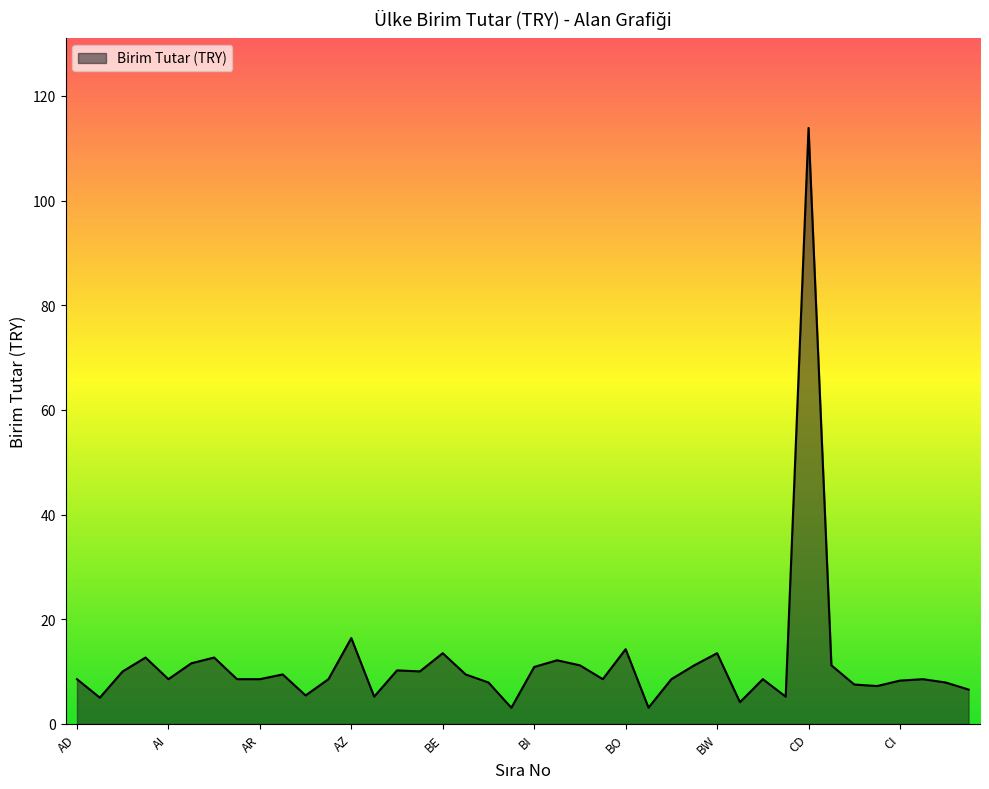

What is the minimum value shown in the chart?

3.1